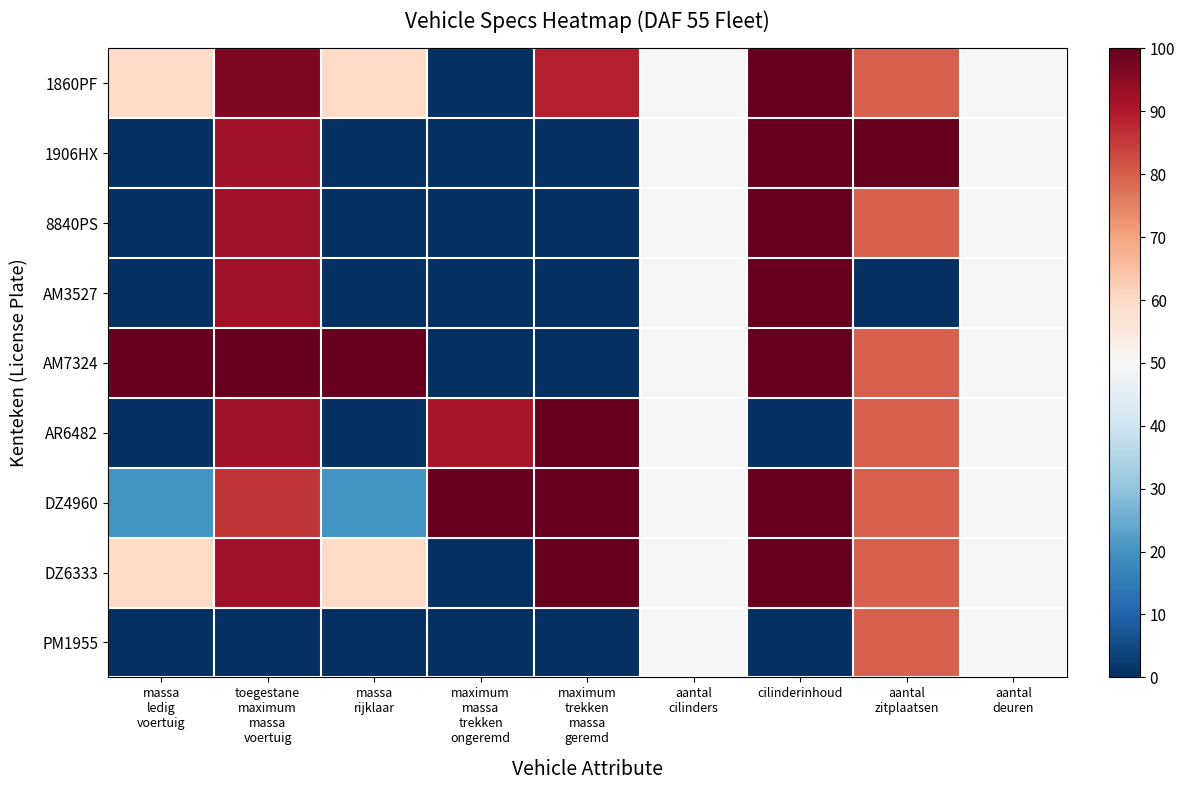

Which series changed the most between massa ledig voertuig and aantal zitplaatsen?

1906HX